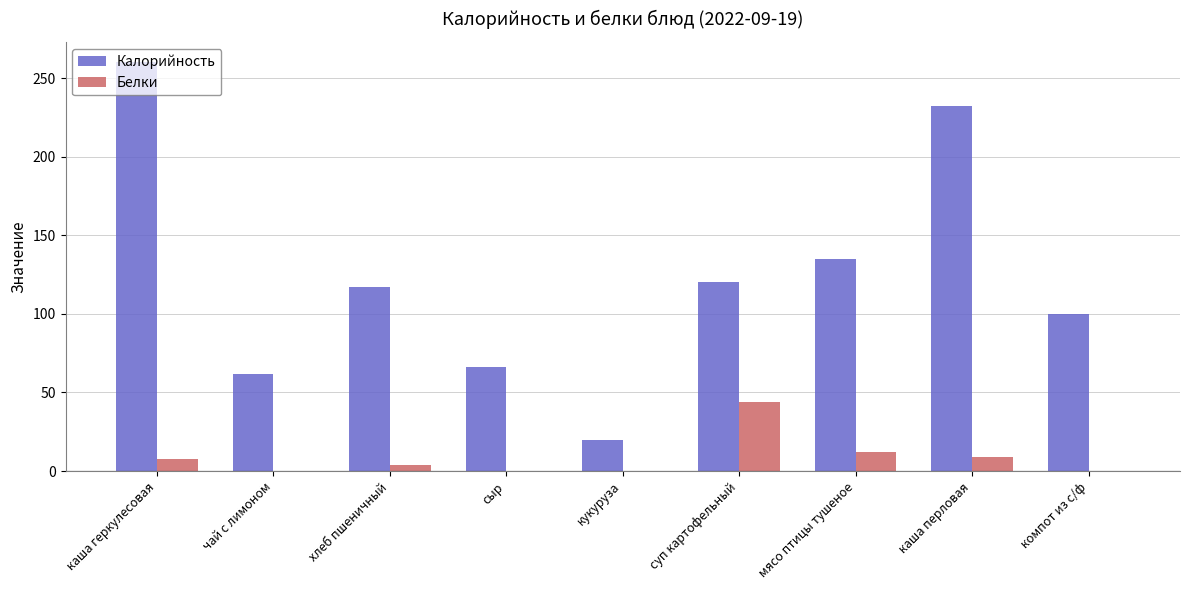

What is the total value across all series at сыр?

66